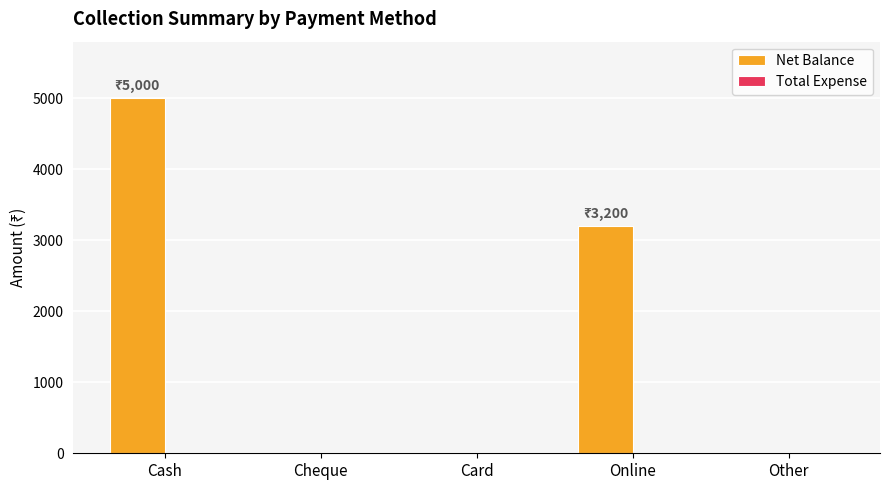

Where is the data nearest to the value 2500?

Online